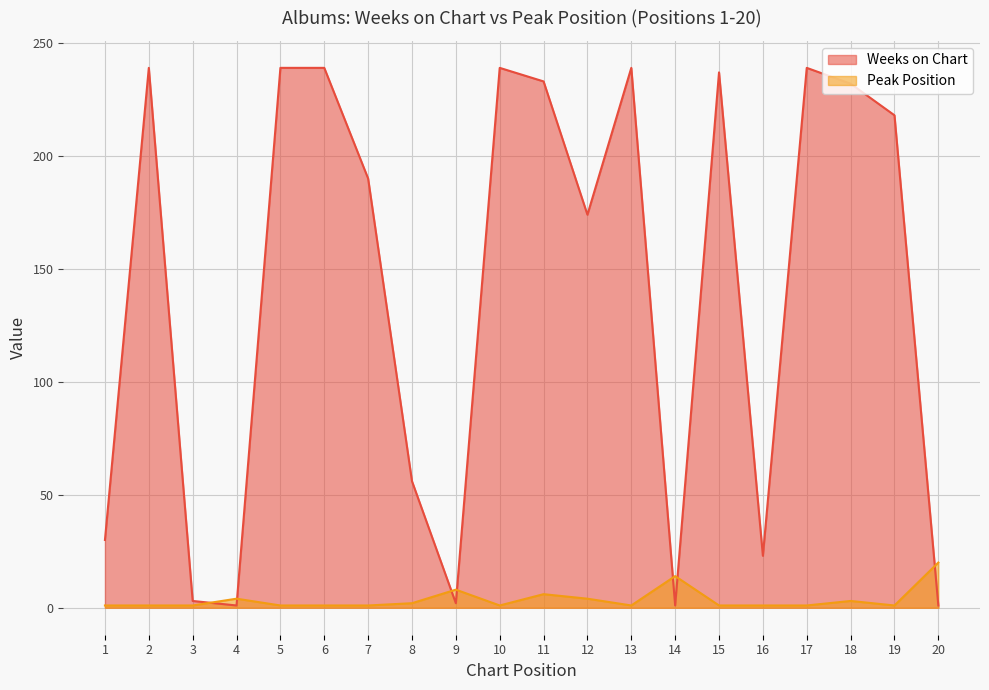

At 20, list the series in order from largest to smallest.

Peak Position, Weeks on Chart